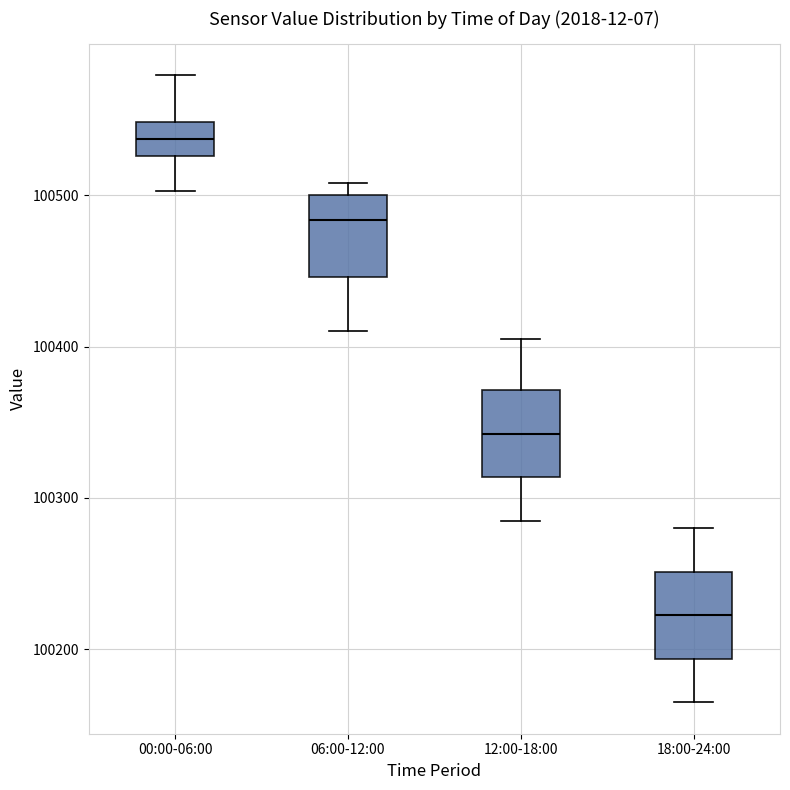

Reading left to right, read every box against the y-axis: the position of its median line, the range the box covers, and the ends of its whiskers. The values are not printed on the chart, so give them approximately, as read against the axis.

00:00-06:00: median 100540, box 100530 to 100550, whiskers 100500 to 100580
06:00-12:00: median 100480, box 100450 to 100500, whiskers 100410 to 100510
12:00-18:00: median 100340, box 100310 to 100370, whiskers 100290 to 100410
18:00-24:00: median 100220, box 100190 to 100250, whiskers 100170 to 100280